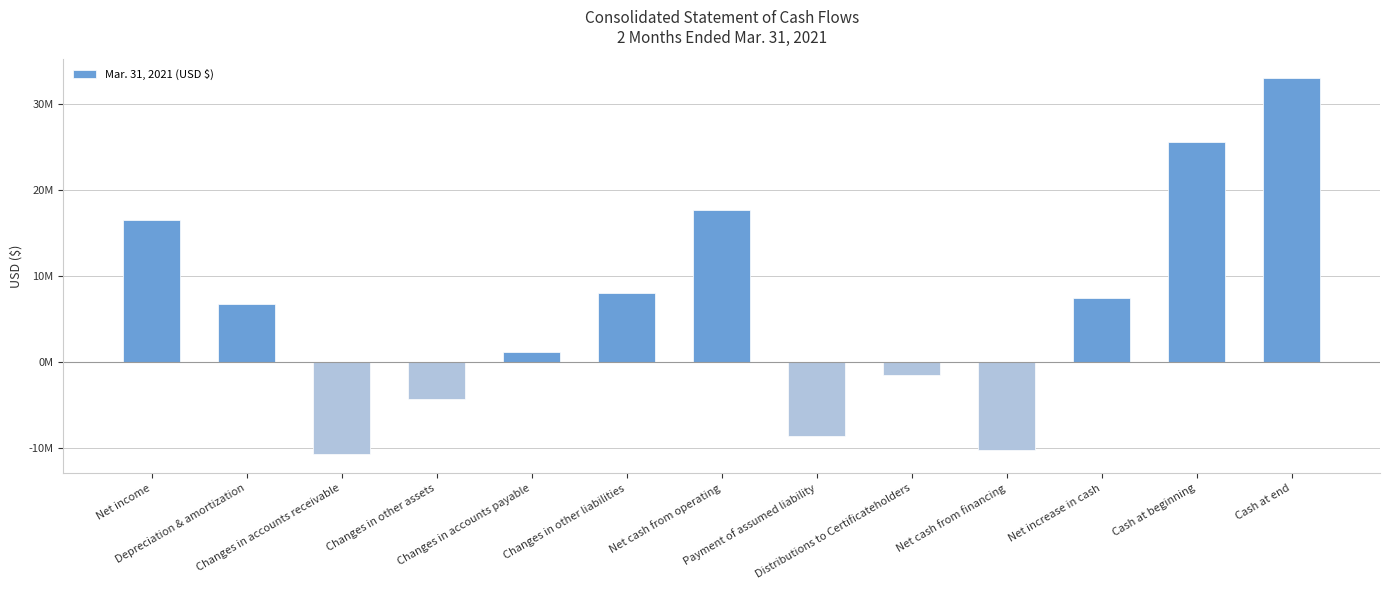

Reading left to right, transcribe all the data shown in this chart.

Net income=16482000	Depreciation & amortization=6764000	Changes in accounts receivable=-10774000	Changes in other assets=-4371000	Changes in accounts payable=1094000	Changes in other liabilities=7999000	Net cash from operating=17648000	Payment of assumed liability=-8651000	Distributions to Certificateholders=-1566000	Net cash from financing=-10217000	Net increase in cash=7431000	Cash at beginning=25563000	Cash at end=32994000